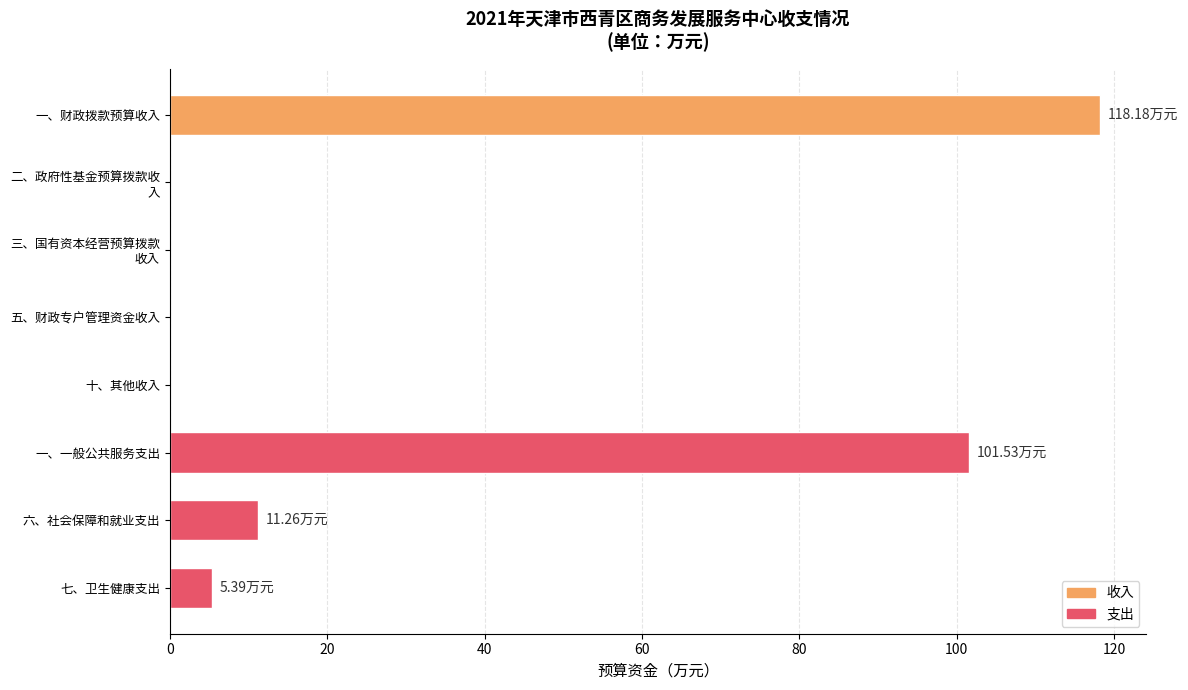

What is the sum of the values at 五、财政专户管理资金收入 and 七、卫生健康支出?

5.4